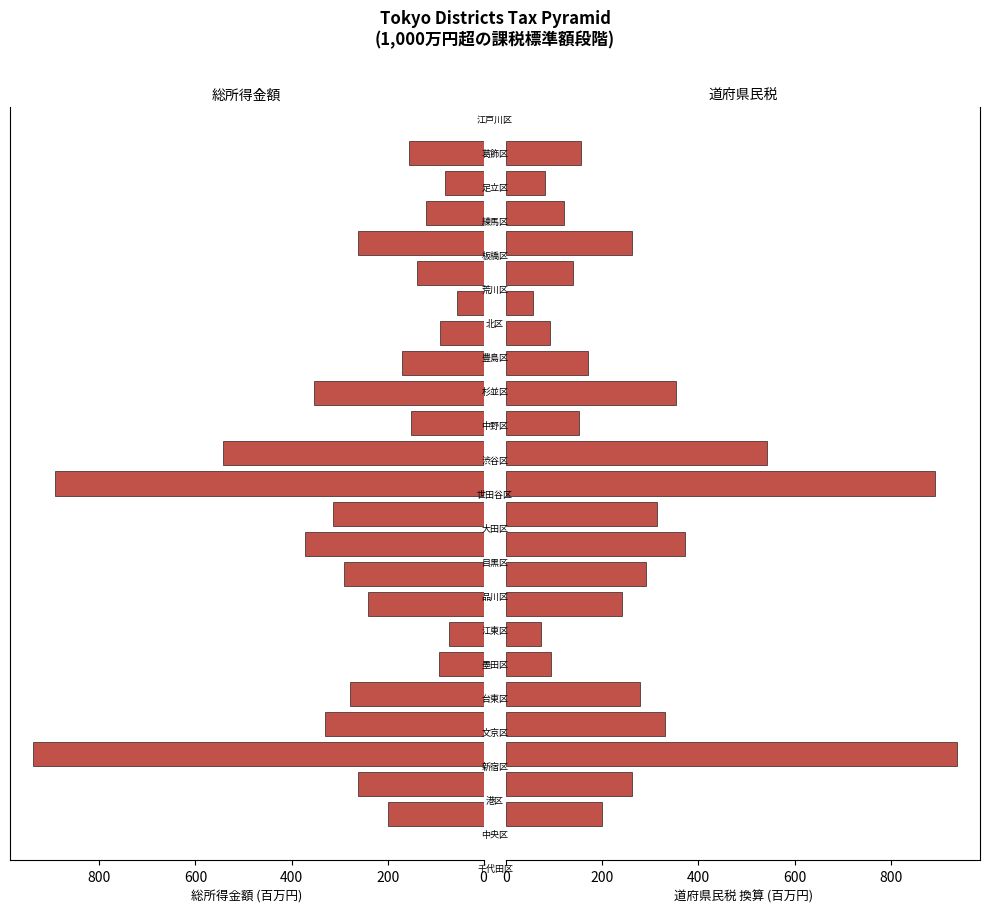

What is the difference between the maximum and minimum values in the 総所得金額 series?

884.5